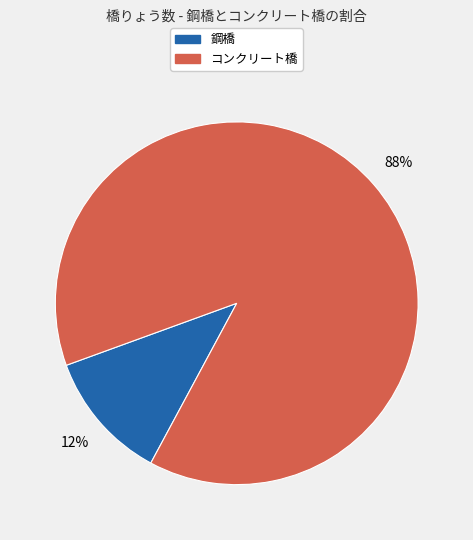

What is the largest slice in the pie chart?

コンクリート橋